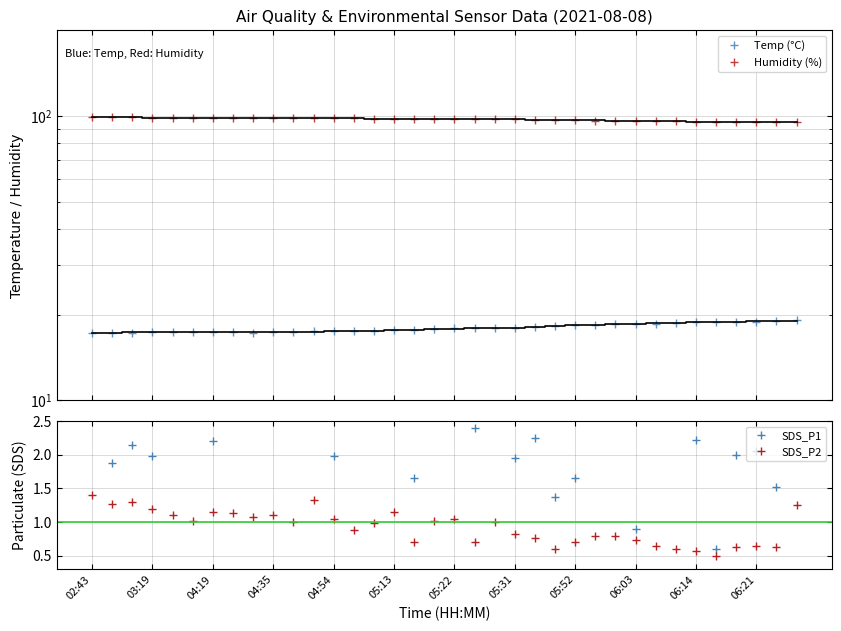

What is the lowest value of the Humidity (%) series?

94.9